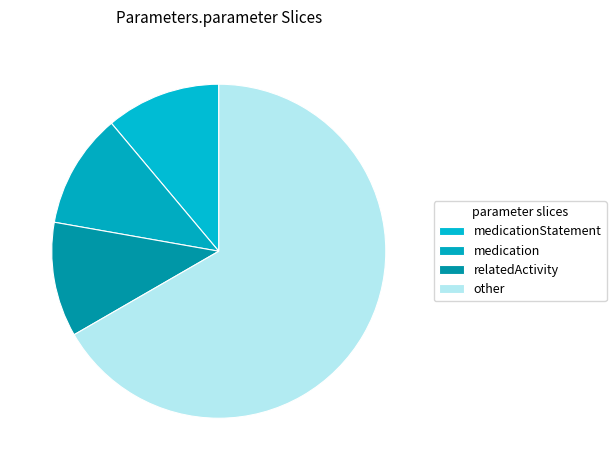

How many slices are in this pie chart?

4